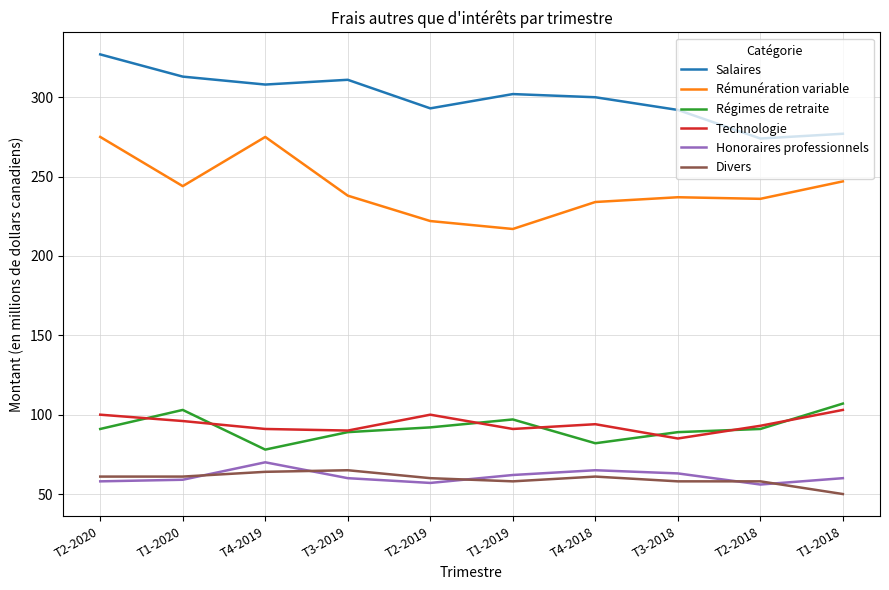

Rank the series by their maximum value, from lowest to highest.

Divers, Honoraires professionnels, Technologie, Régimes de retraite, Rémunération variable, Salaires